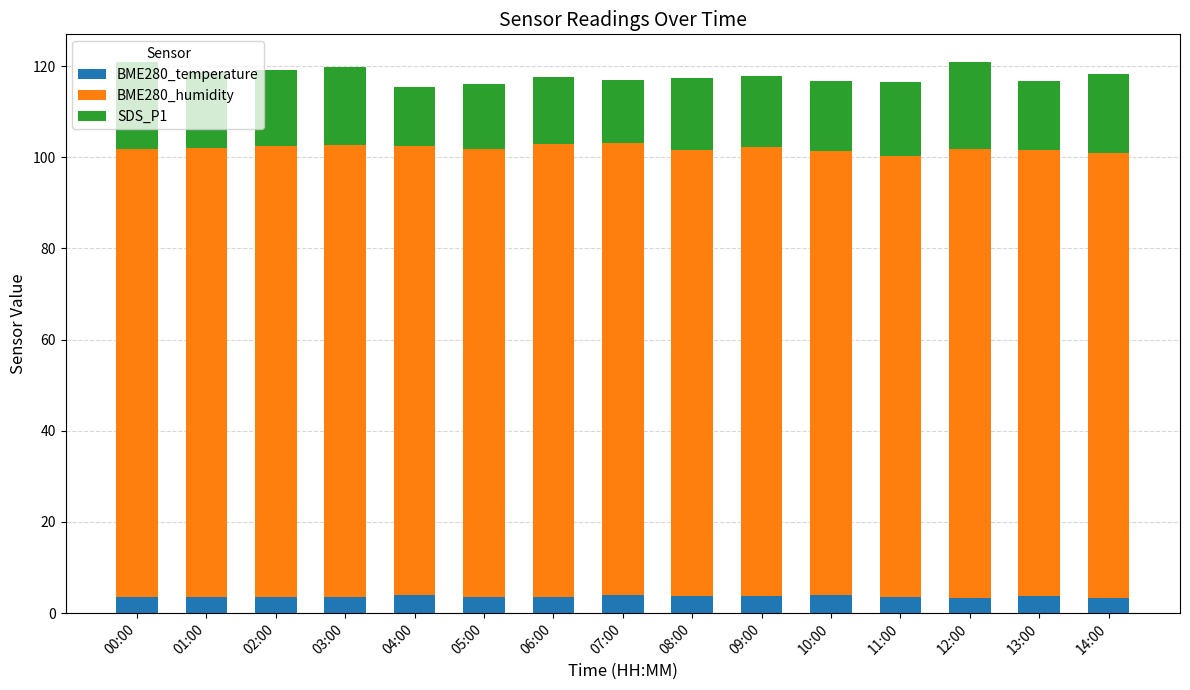

What is the total value across all series at 04:00?

115.4